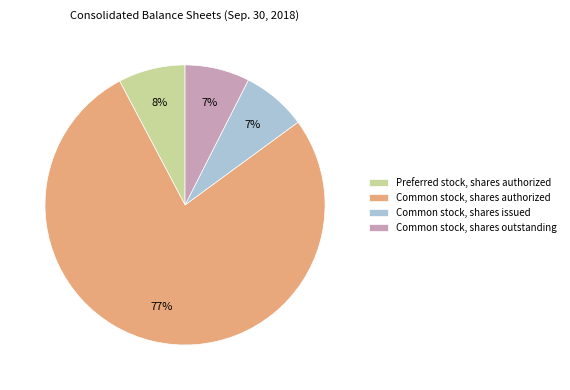

To the nearest percent, what is the combined percentage of Common stock, shares issued and Common stock, shares authorized?

85%